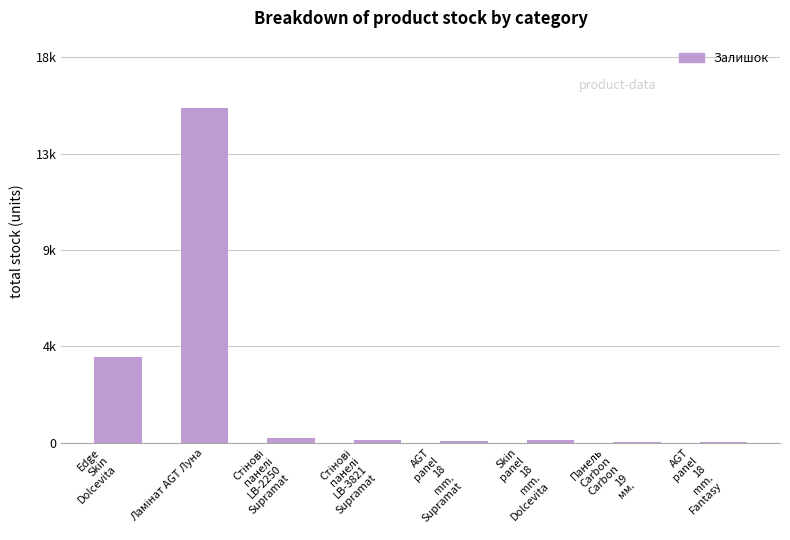

What value does the data have at Стінові
панелі
LB-2250
Supramat, to the nearest 100?

200